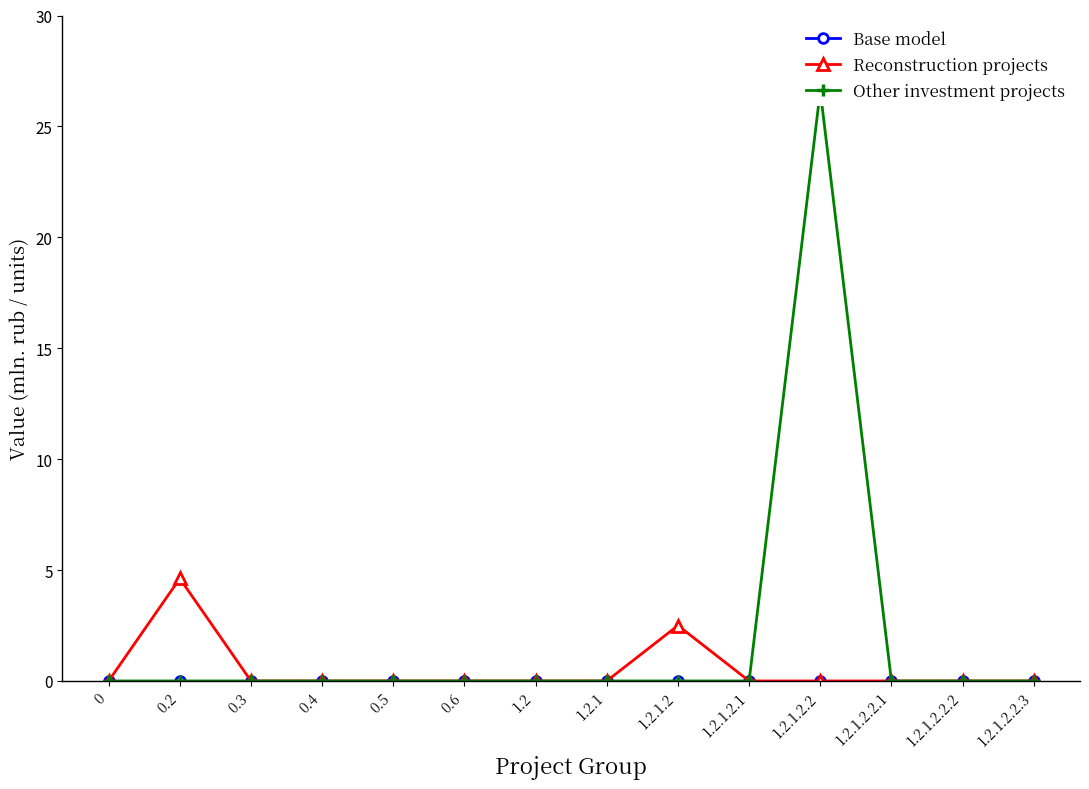

Reading left to right, transcribe all the data shown in this chart.

Base model: 0.0	0.0	0.0	0.0	0.0	0.0	0.0	0.0	0.0	0.0	0.0	0.0	0.0	0.0
Reconstruction projects: 0.0	4.6	0.0	0.0	0.0	0.0	0.0	0.0	2.5	0.0	0.0	0.0	0.0	0.0
Other investment projects: 0.0	0.0	0.0	0.0	0.0	0.0	0.0	0.0	0.0	0.0	26.6	0.0	0.0	0.0